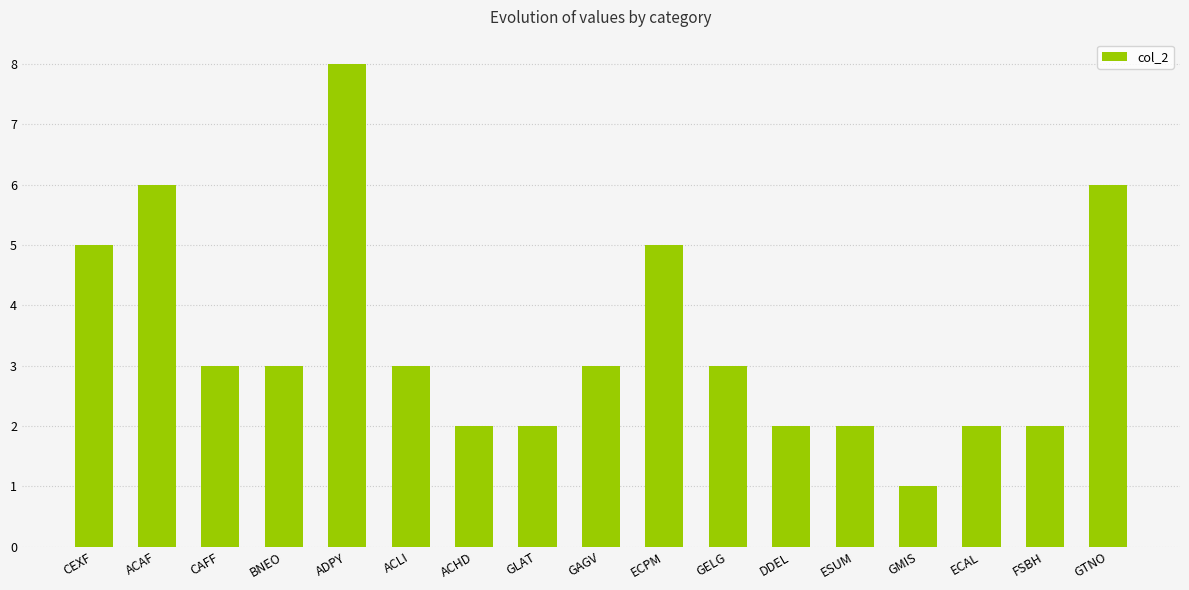

The value at ACHD is 3. True or false?

False